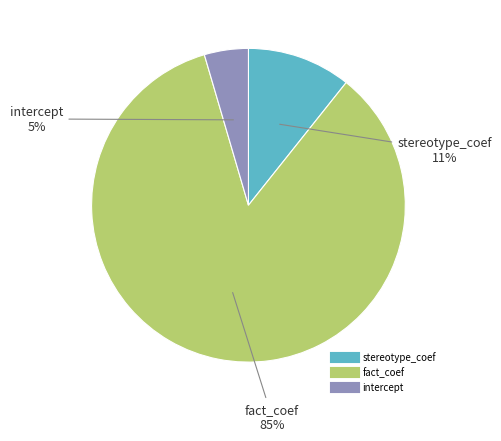

Is it true that stereotype_coef is 1% of the pie?

False